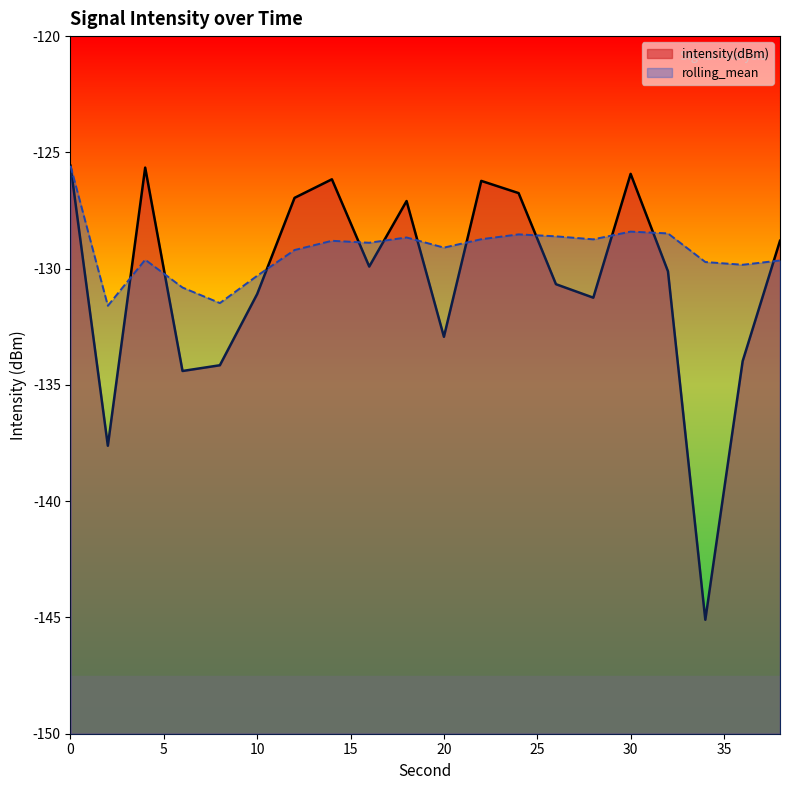

Reading right to left, list all the values displayed in this chart.

intensity(dBm): 38=-128.8	36=-134.0	34=-145.1	32=-130.1	30=-125.9	28=-131.2	26=-130.7	24=-126.8	22=-126.2	20=-132.9	18=-127.1	16=-129.9	14=-126.2	12=-127.0	10=-131.1	8=-134.2	6=-134.4	4=-125.7	2=-137.6	0=-125.6
rolling_mean: 38=-129.6	36=-129.8	34=-129.7	32=-128.5	30=-128.4	28=-128.7	26=-128.6	24=-128.5	22=-128.7	20=-129.1	18=-128.7	16=-128.9	14=-128.8	12=-129.2	10=-130.3	8=-131.5	6=-130.8	4=-129.6	2=-131.6	0=-125.6